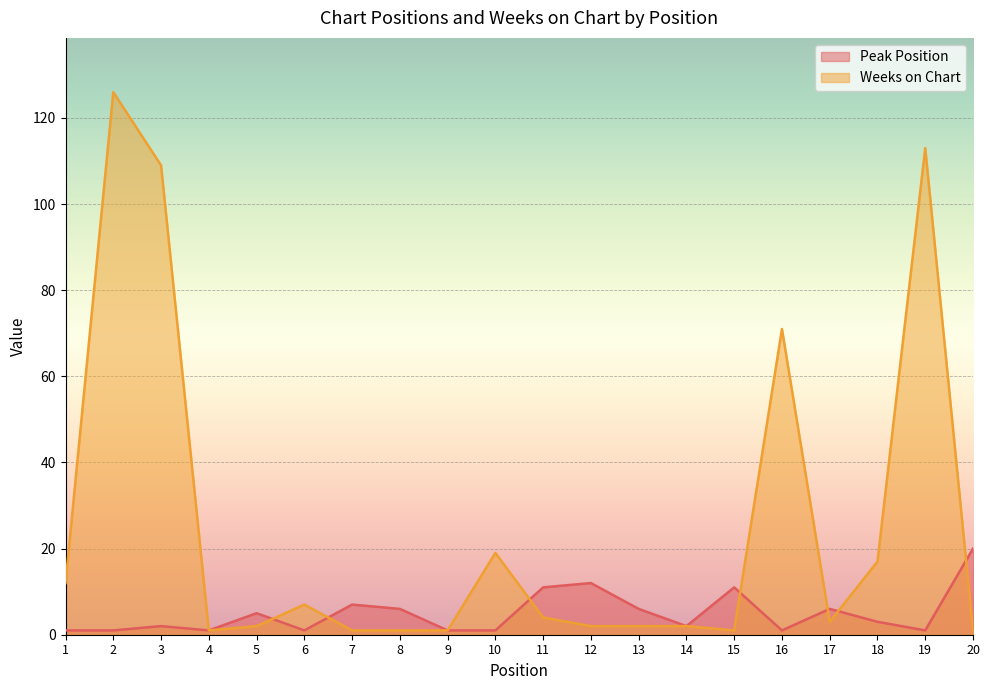

What is the value of the Weeks on Chart point at the 5th from the left?

2